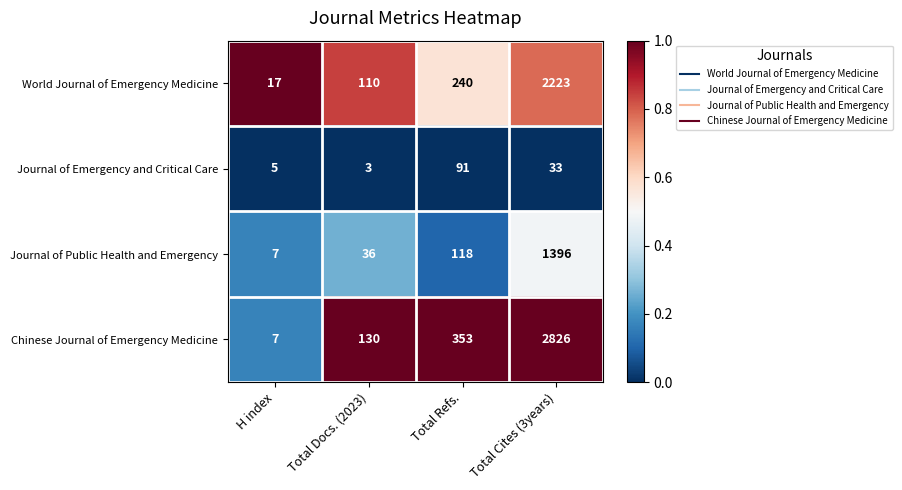

What is the approximate value of Chinese Journal of Emergency Medicine at Total Docs. (2023), to the nearest 50?

150